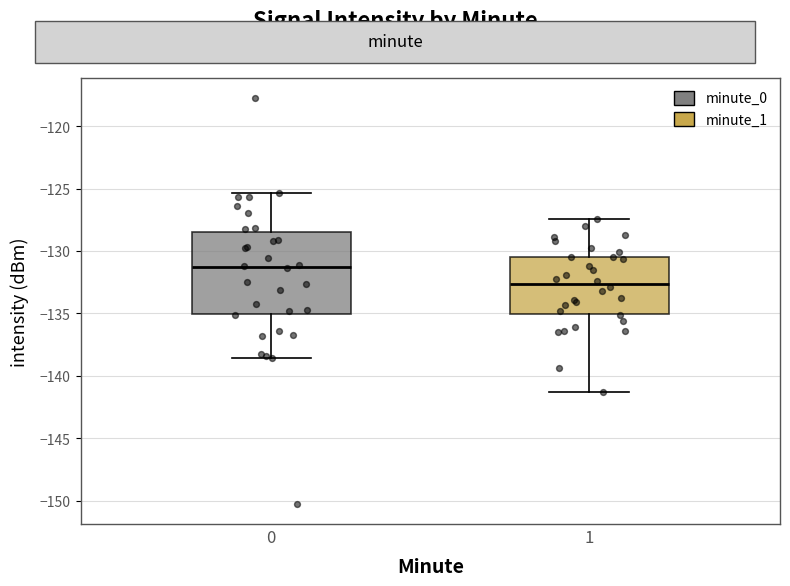

Which box is the tallest, from its lower edge to its upper edge?

0